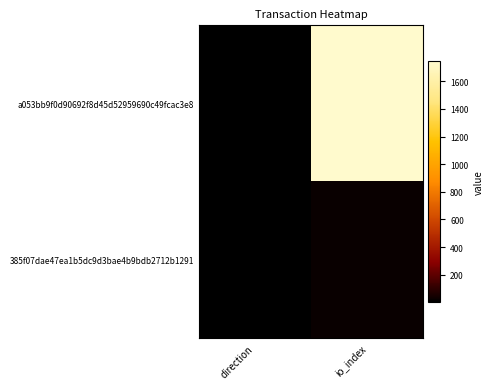

List the series in order of their peak value, highest first.

a053bb9f0d90692f8d45d52959690c49fcac3e8, 385f07dae47ea1b5dc9d3bae4b9bdb2712b1291